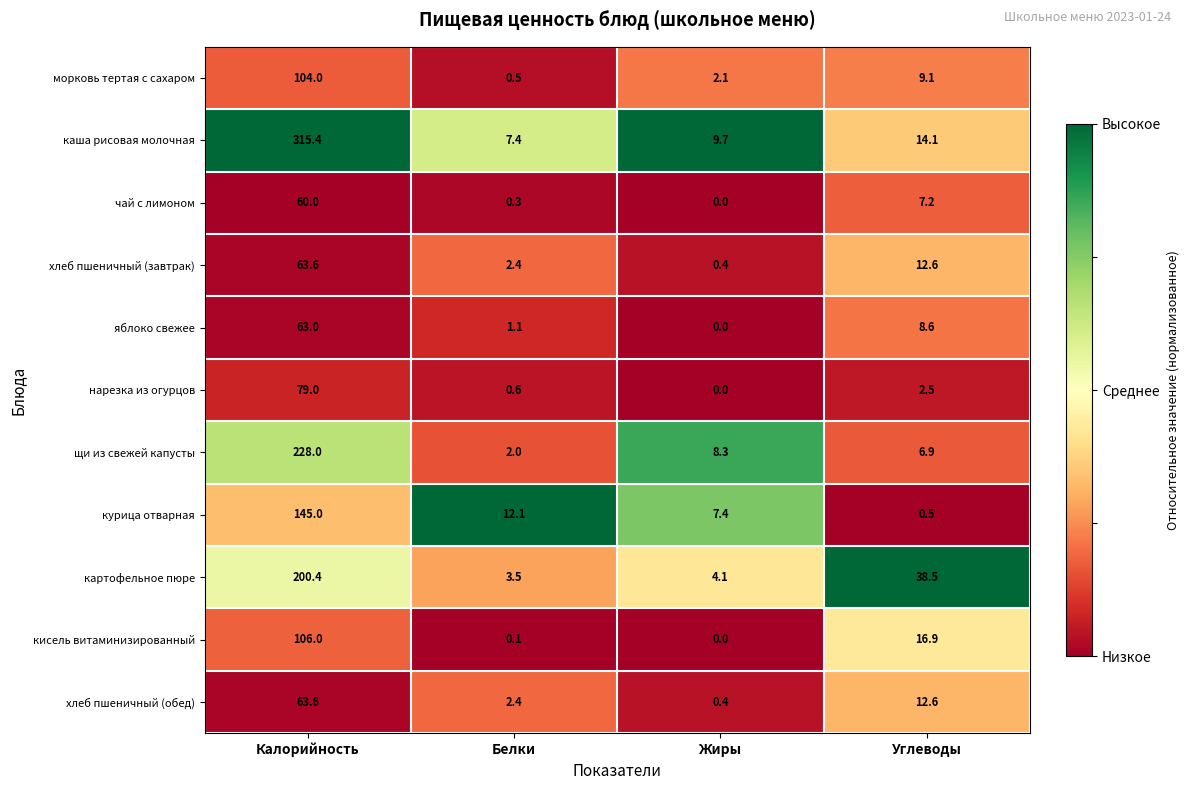

At which category is the sum across all series the highest?

Калорийность